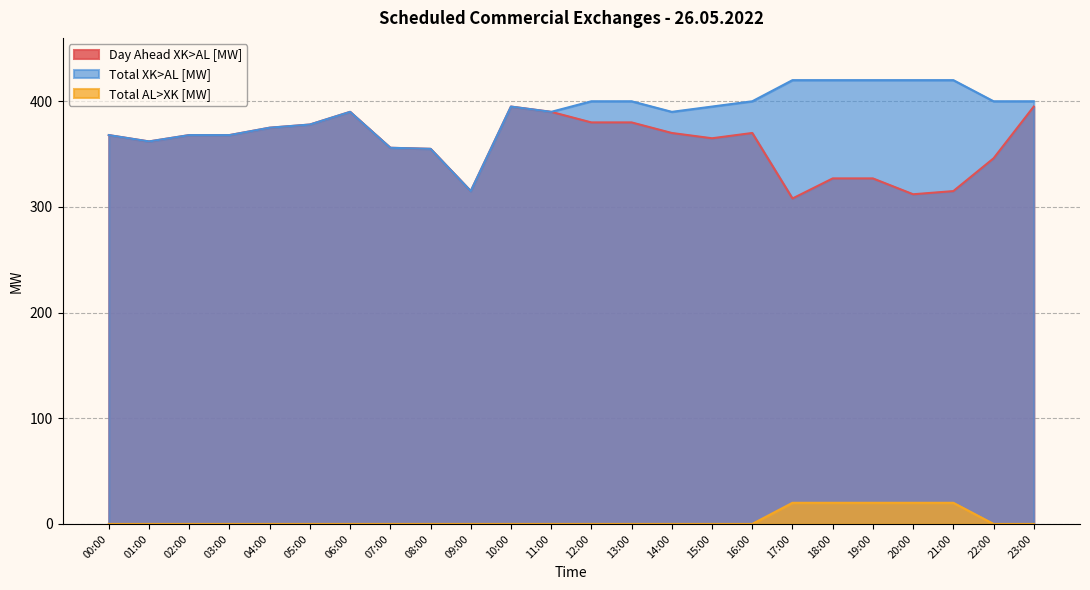

Reading right to left, list all the values displayed in this chart.

Day Ahead XK>AL [MW]: 23:00=395	22:00=346	21:00=315	20:00=312	19:00=327	18:00=327	17:00=308	16:00=370	15:00=365	14:00=370	13:00=380	12:00=380	11:00=390	10:00=395	09:00=315	08:00=355	07:00=356	06:00=390	05:00=378	04:00=375	03:00=368	02:00=368	01:00=362	00:00=368
Total XK>AL [MW]: 23:00=400	22:00=400	21:00=420	20:00=420	19:00=420	18:00=420	17:00=420	16:00=400	15:00=395	14:00=390	13:00=400	12:00=400	11:00=390	10:00=395	09:00=315	08:00=355	07:00=356	06:00=390	05:00=378	04:00=375	03:00=368	02:00=368	01:00=362	00:00=368
Total AL>XK [MW]: 23:00=0	22:00=0	21:00=20	20:00=20	19:00=20	18:00=20	17:00=20	16:00=0	15:00=0	14:00=0	13:00=0	12:00=0	11:00=0	10:00=0	09:00=0	08:00=0	07:00=0	06:00=0	05:00=0	04:00=0	03:00=0	02:00=0	01:00=0	00:00=0